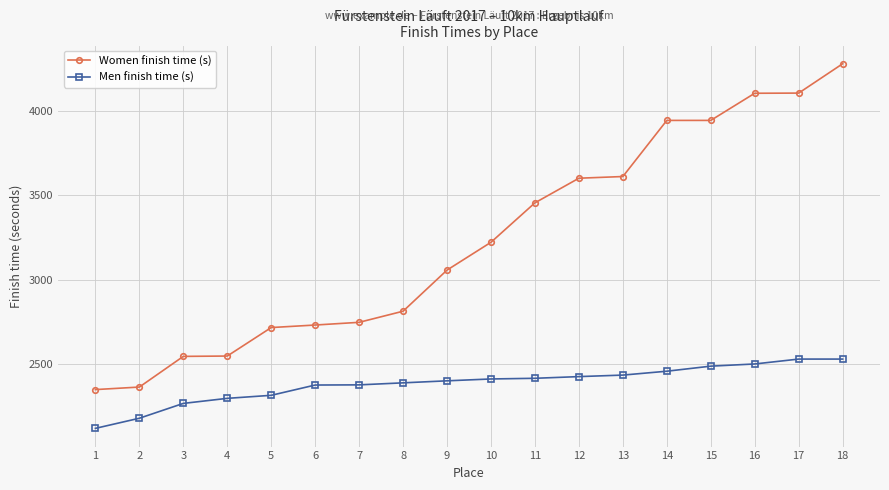

How many values in the Women finish time (s) series are below 3222?

9